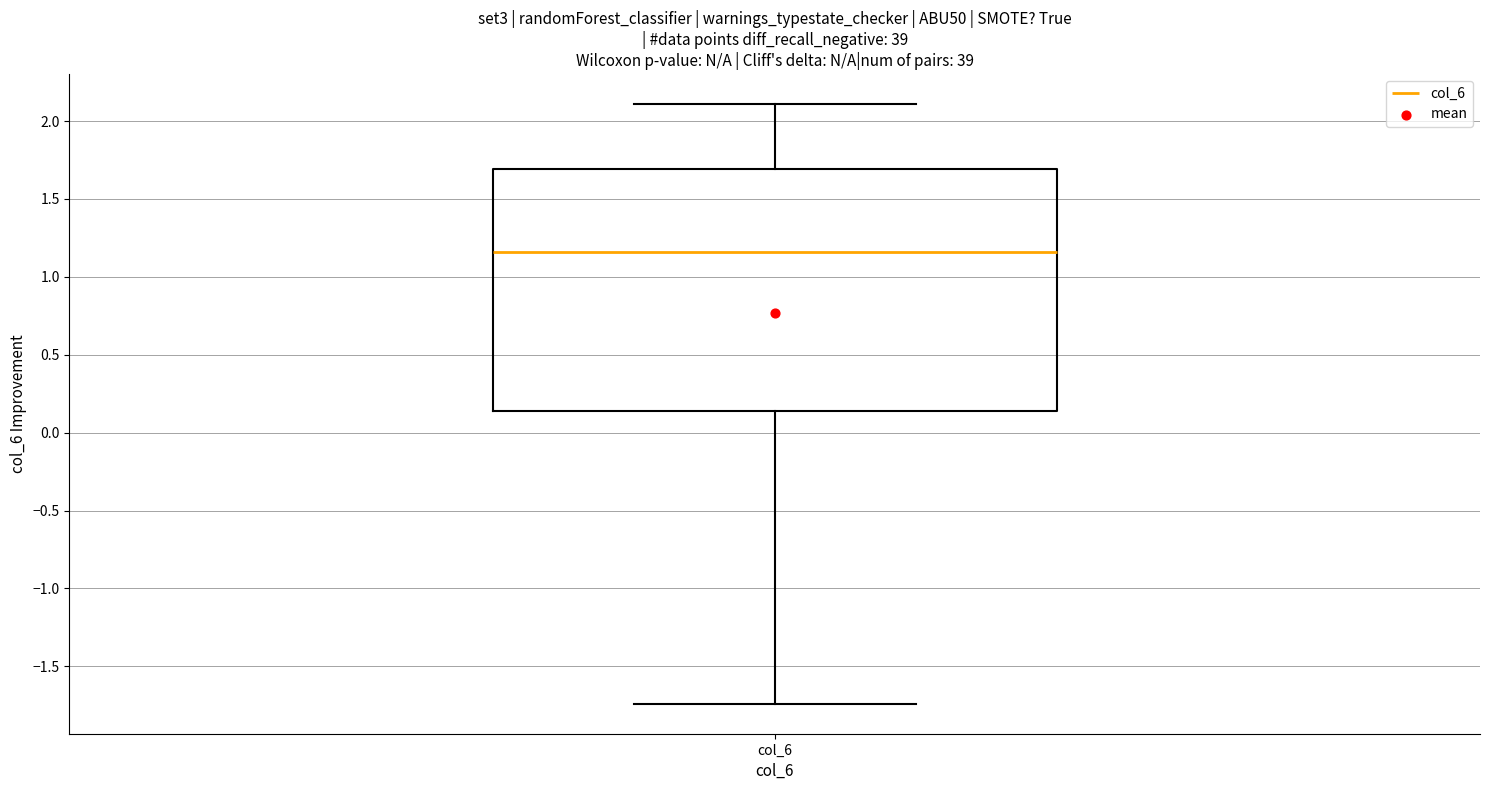

Transcribe this box plot: give where the median line is, the range the box spans, and where the two whiskers end, as read against the y-axis. The values are not printed on the chart, so give them approximately, as read against the axis.

median 1.15, box 0.15 to 1.70, whiskers -1.75 to 2.10